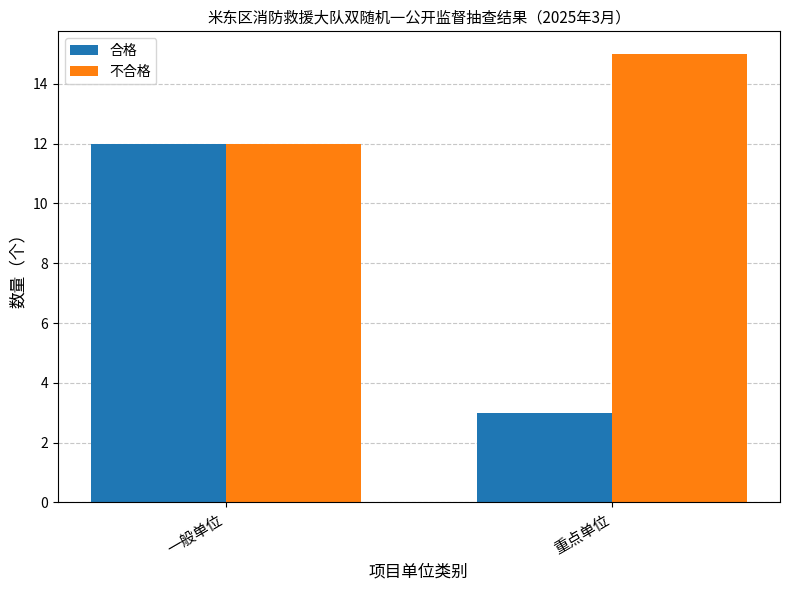

List the series in order of their overall mean, lowest first.

合格, 不合格